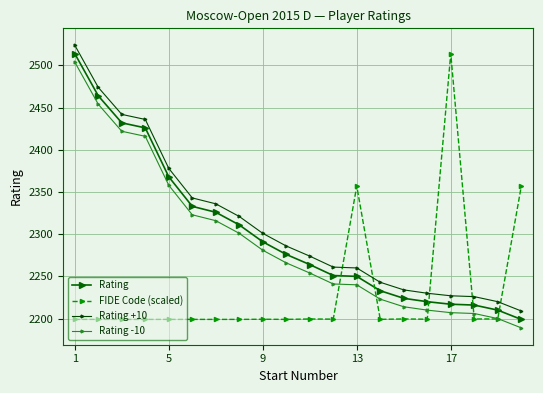

How many lines are shown in the chart?

4